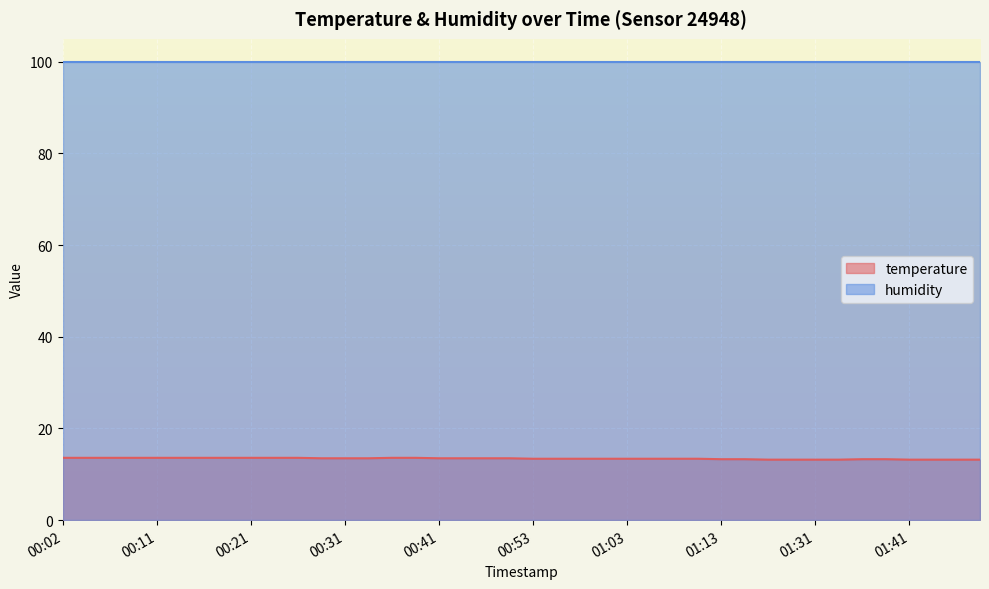

The value at 00:11 is 13.6. True or false?

True